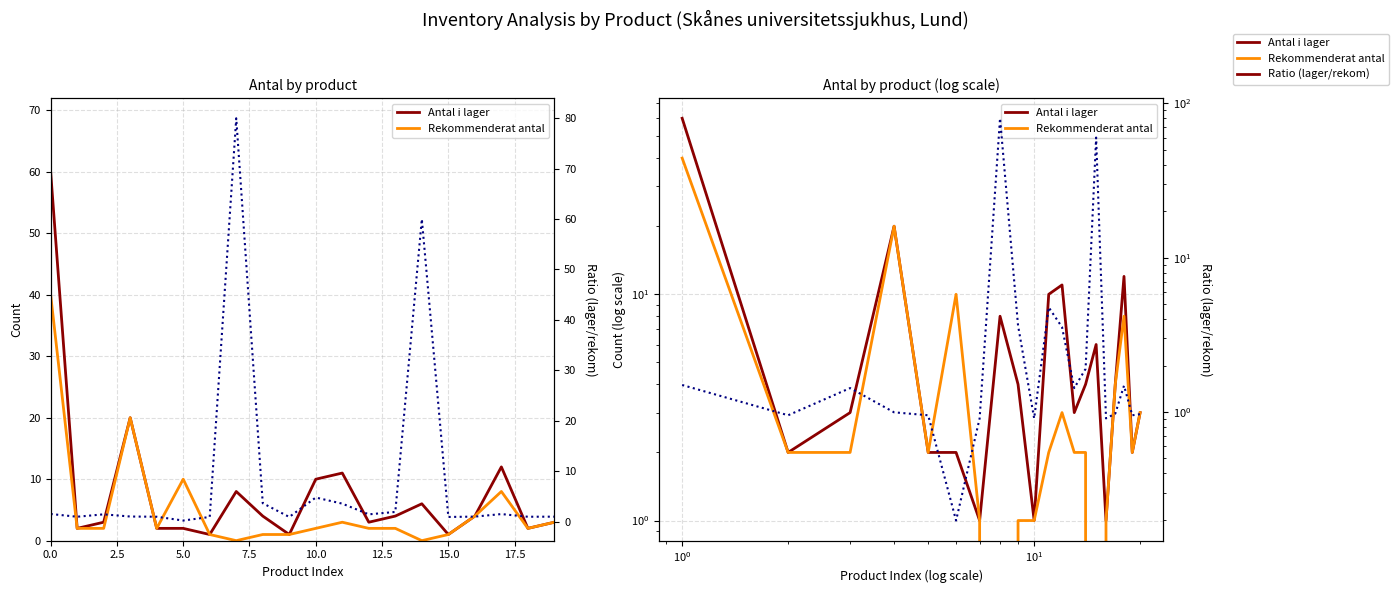

What is the value of the Rekommenderat antal point at the 4th from the left?

20.0